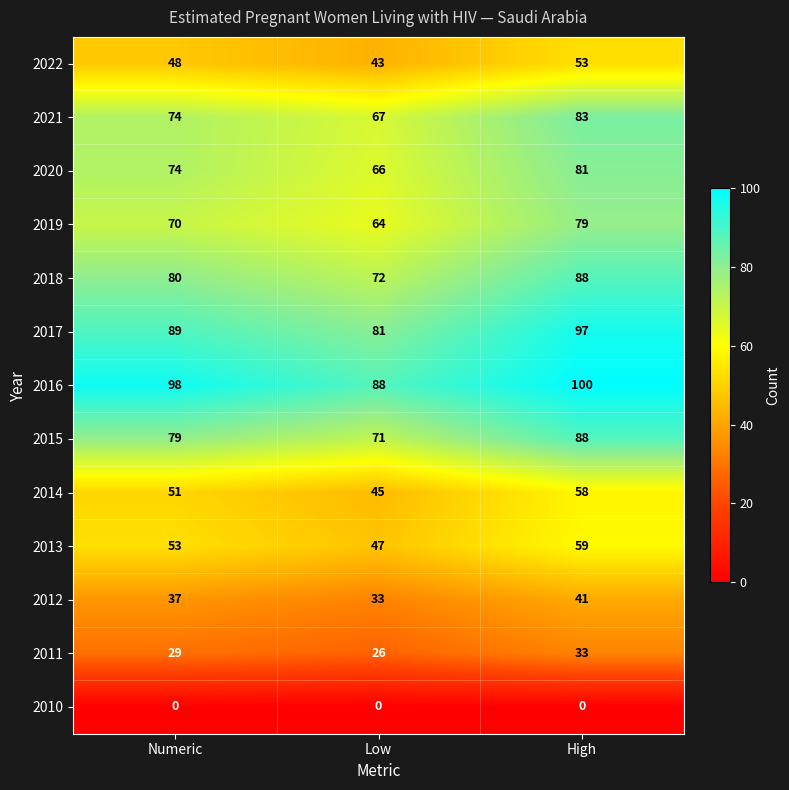

The value of 2011 at Low is 26. True or false?

True